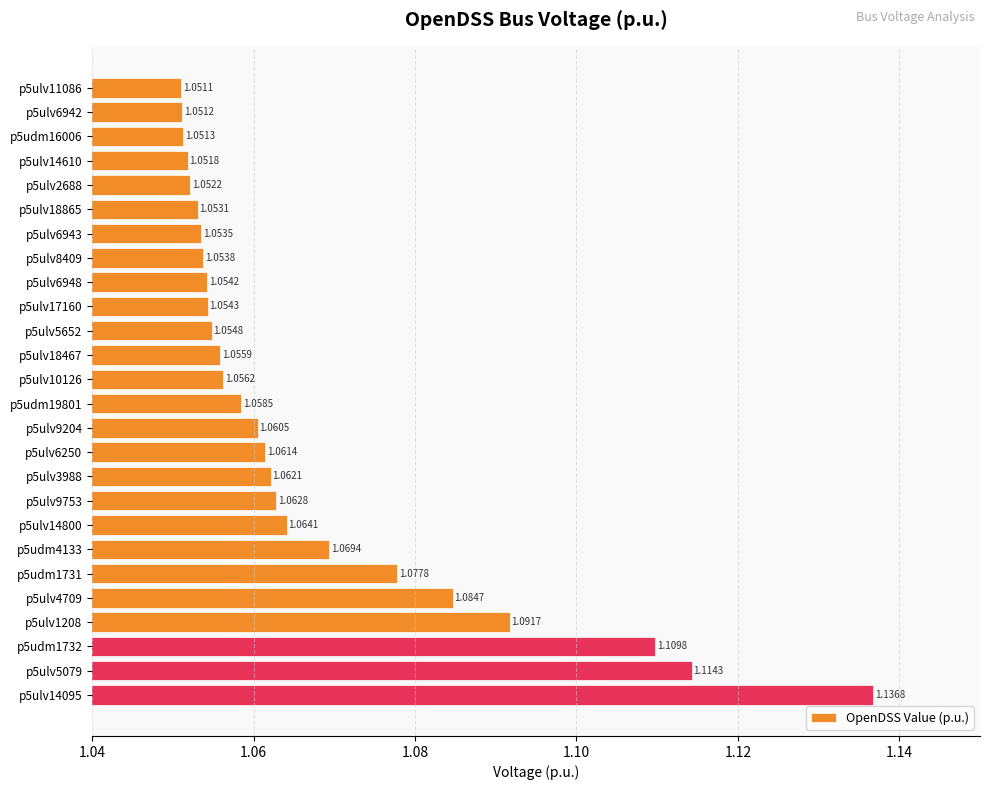

What is the sum of all values?

27.7